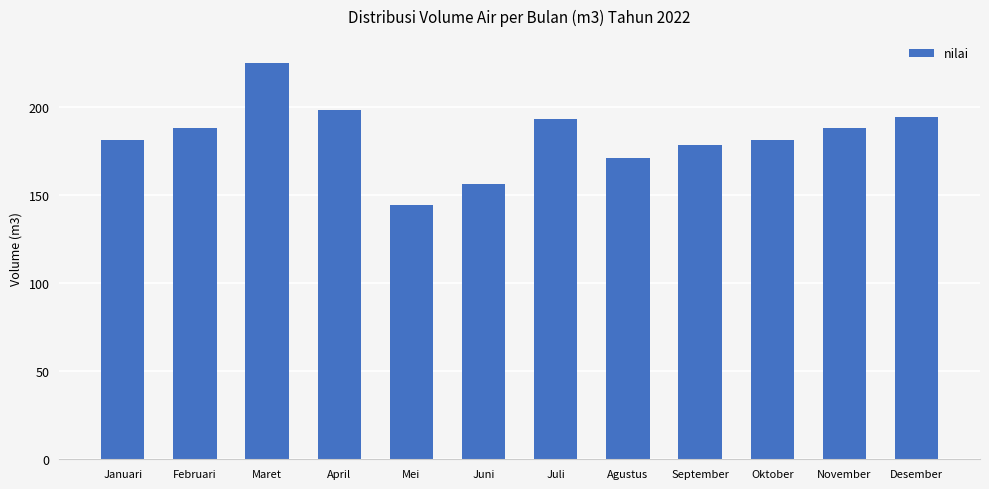

Between Juli and Juni, which is larger?

Juli